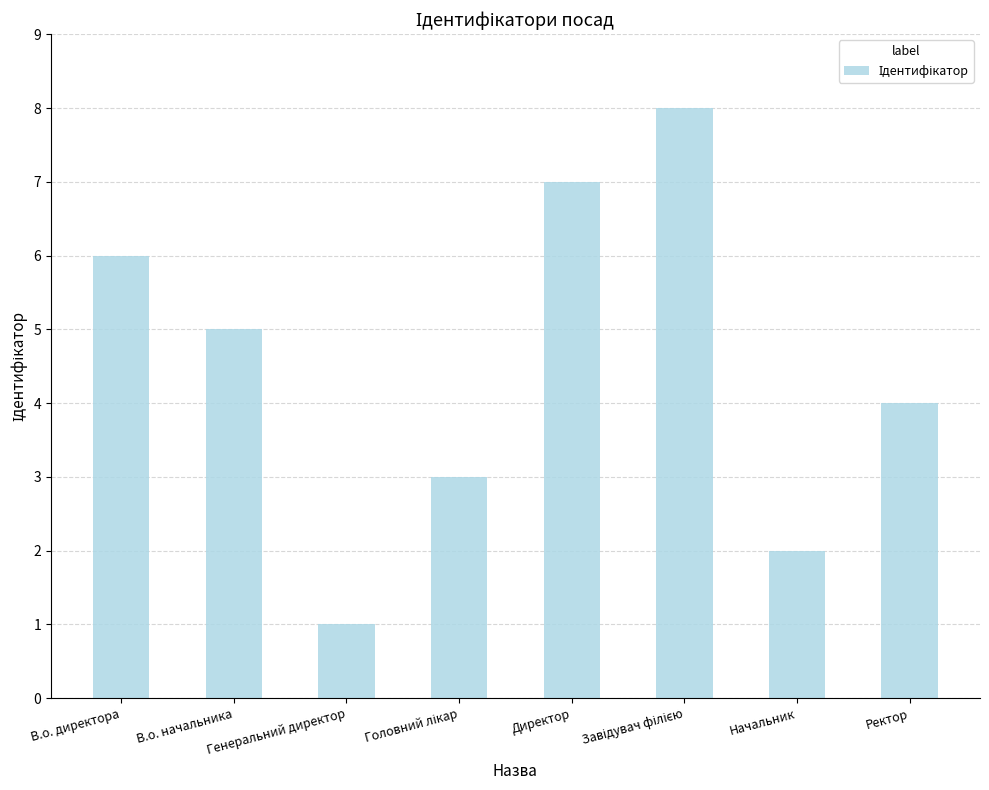

At which category does the chart reach its minimum across all series?

Генеральний директор